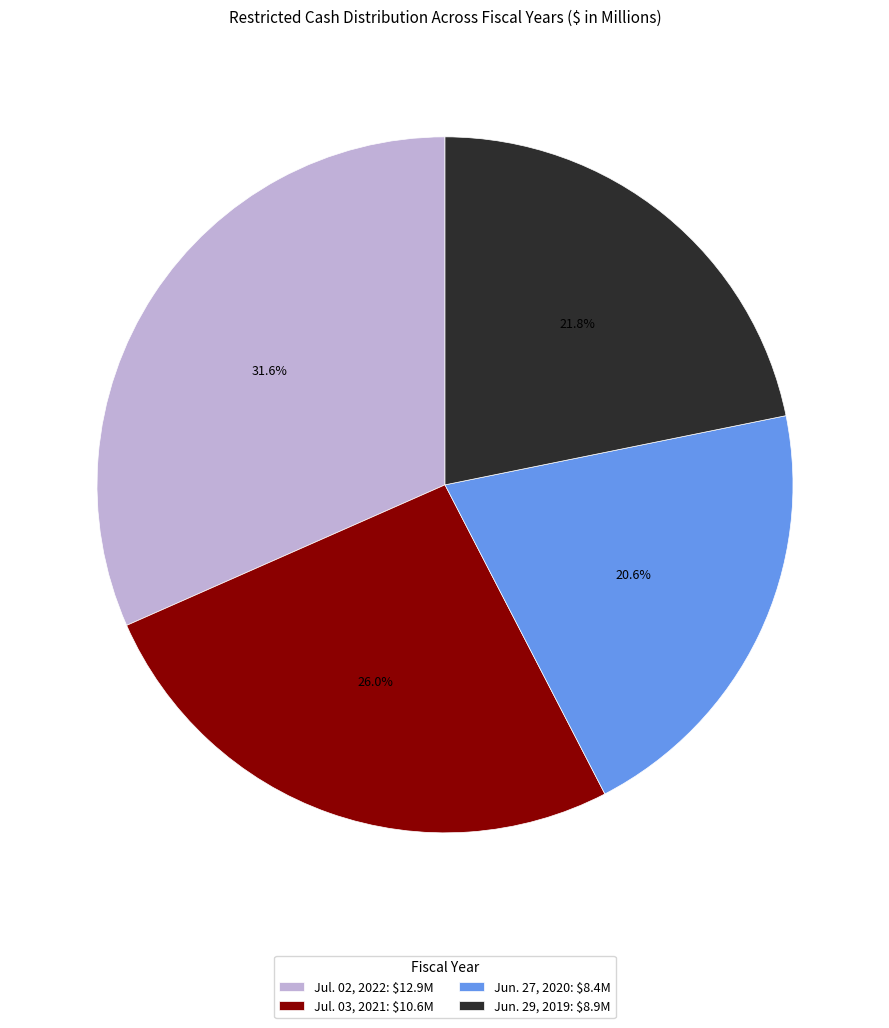

True or false: Jun. 27, 2020 accounts for 21% of the total.

True